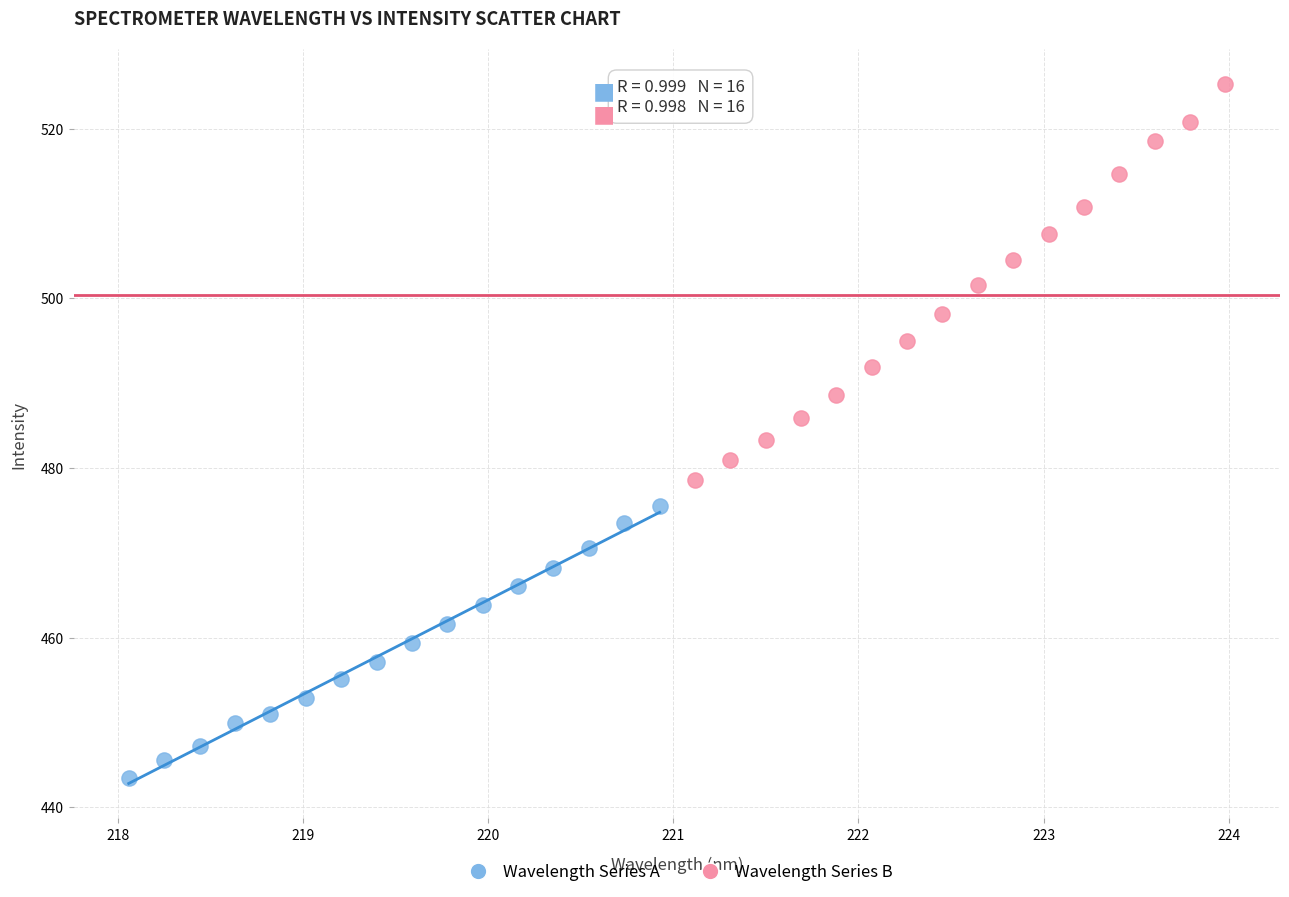

What are all the series names shown in the legend?

Wavelength Series A, Wavelength Series B